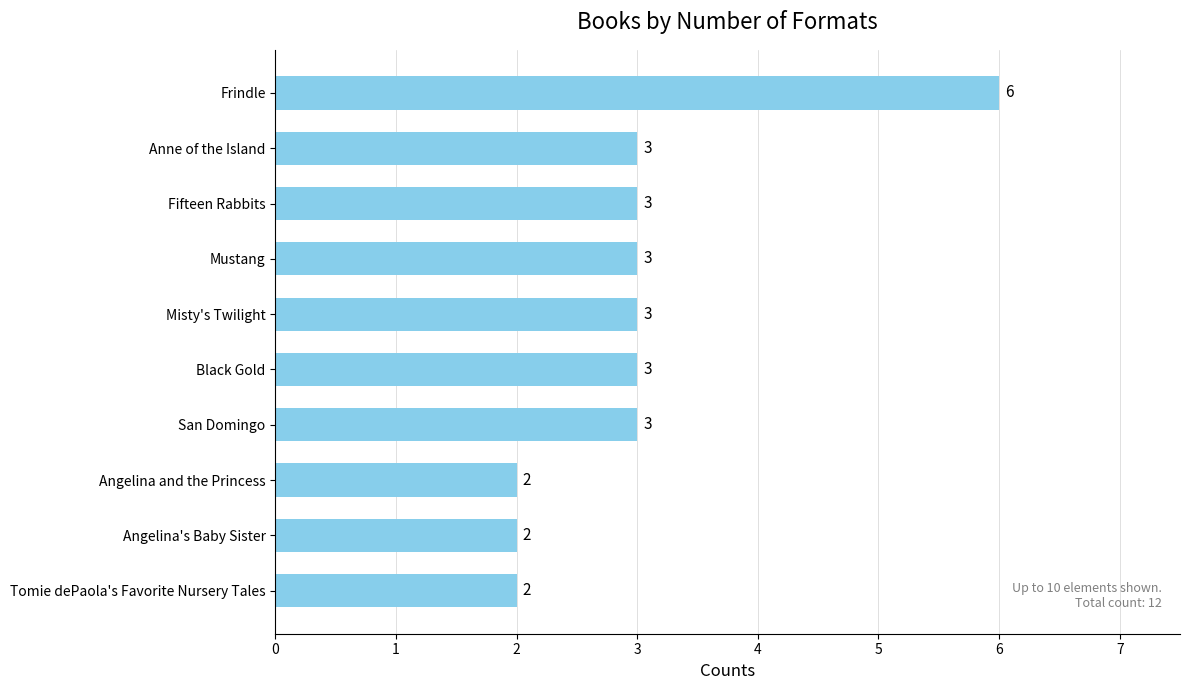

What is the greatest value displayed?

6